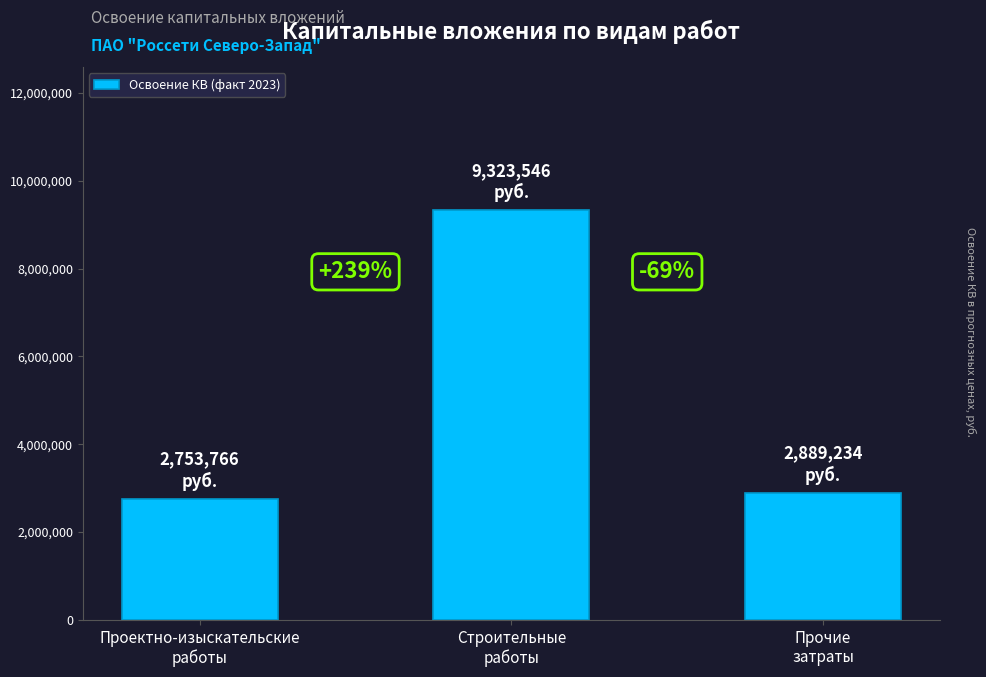

How many bars are there in total?

3